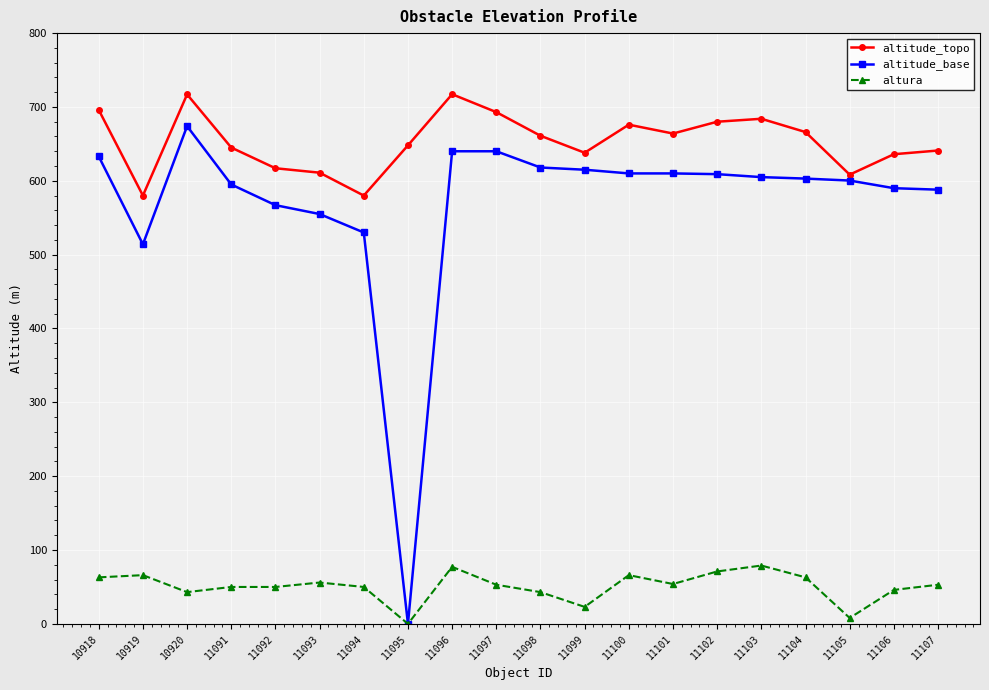

Is the value of altitude_topo at 11096 greater than the value of altura at 11095?

Yes